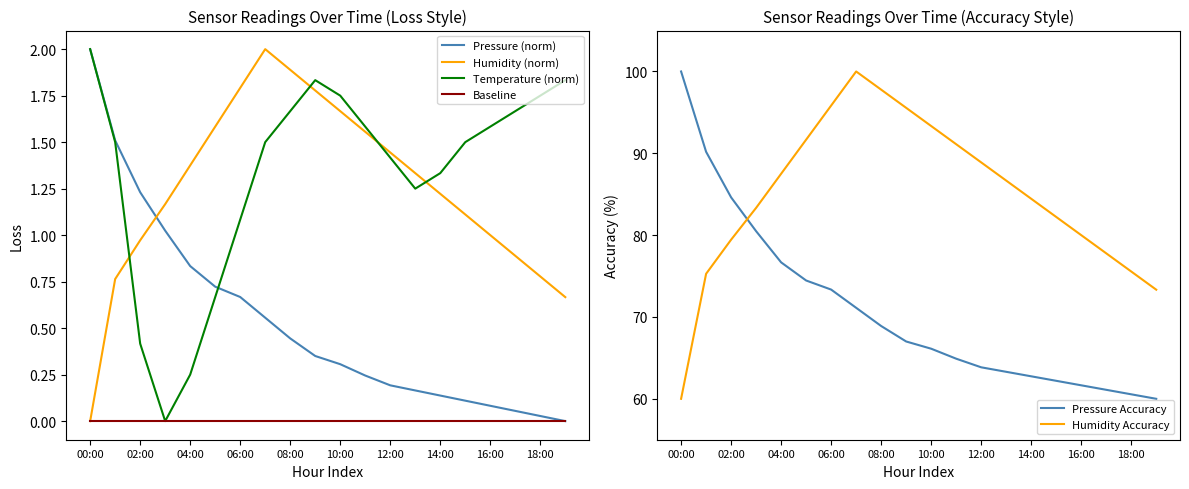

What is the greatest value displayed?

100.0